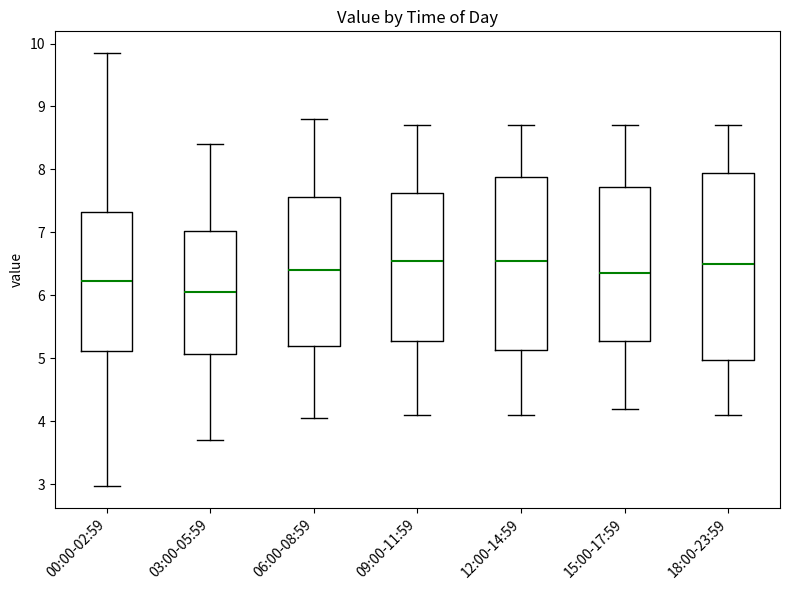

Where does the upper whisker of the box for 03:00-05:59 end on the y-axis? The values are not printed on the chart, so give them approximately, as read against the axis.

8.4